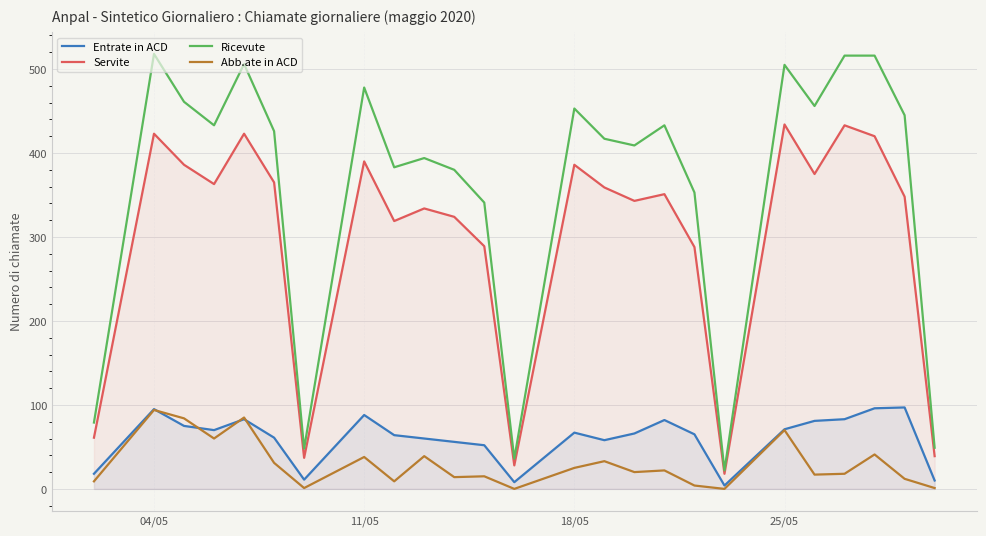

In Ricevute, how many points are higher than both neighbors (excluding endpoints)?

7